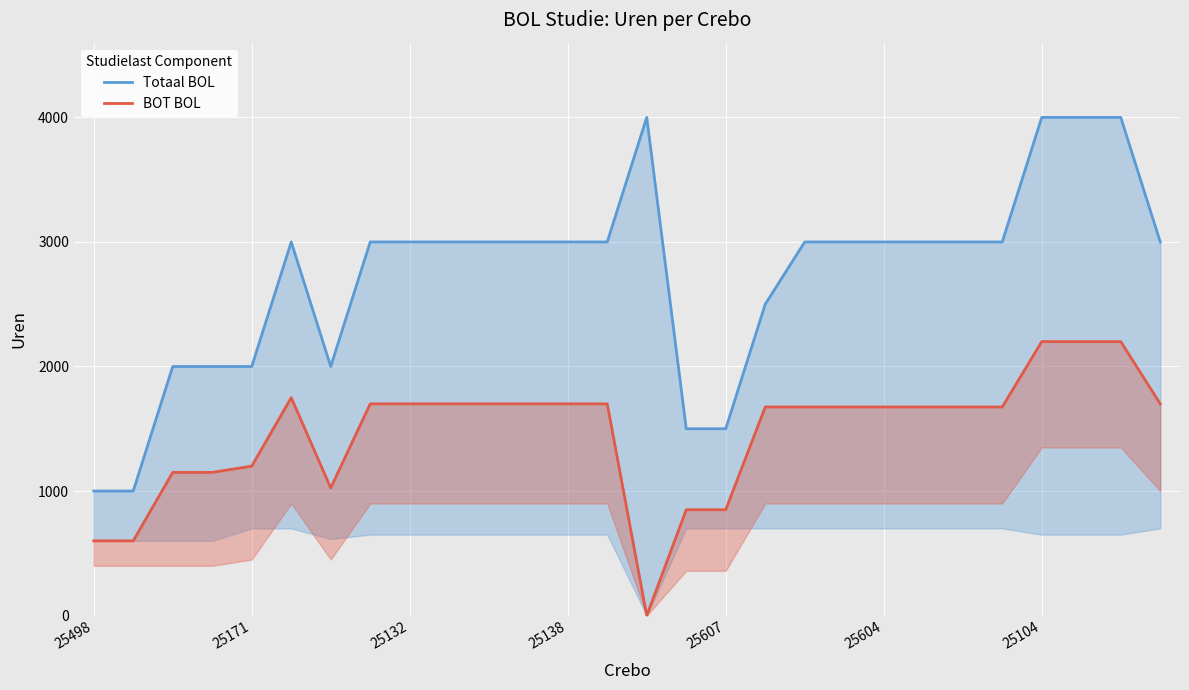

True or false: Totaal BOL and BOT BOL cross at least once.

False